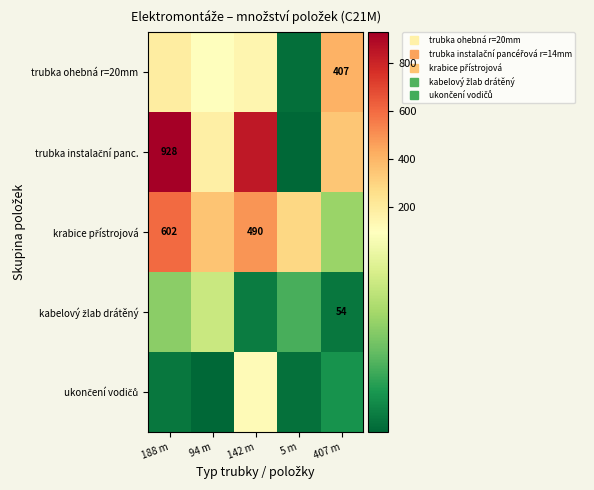

Where does the kabelový žlab drátěný series first go above 32?

188 m